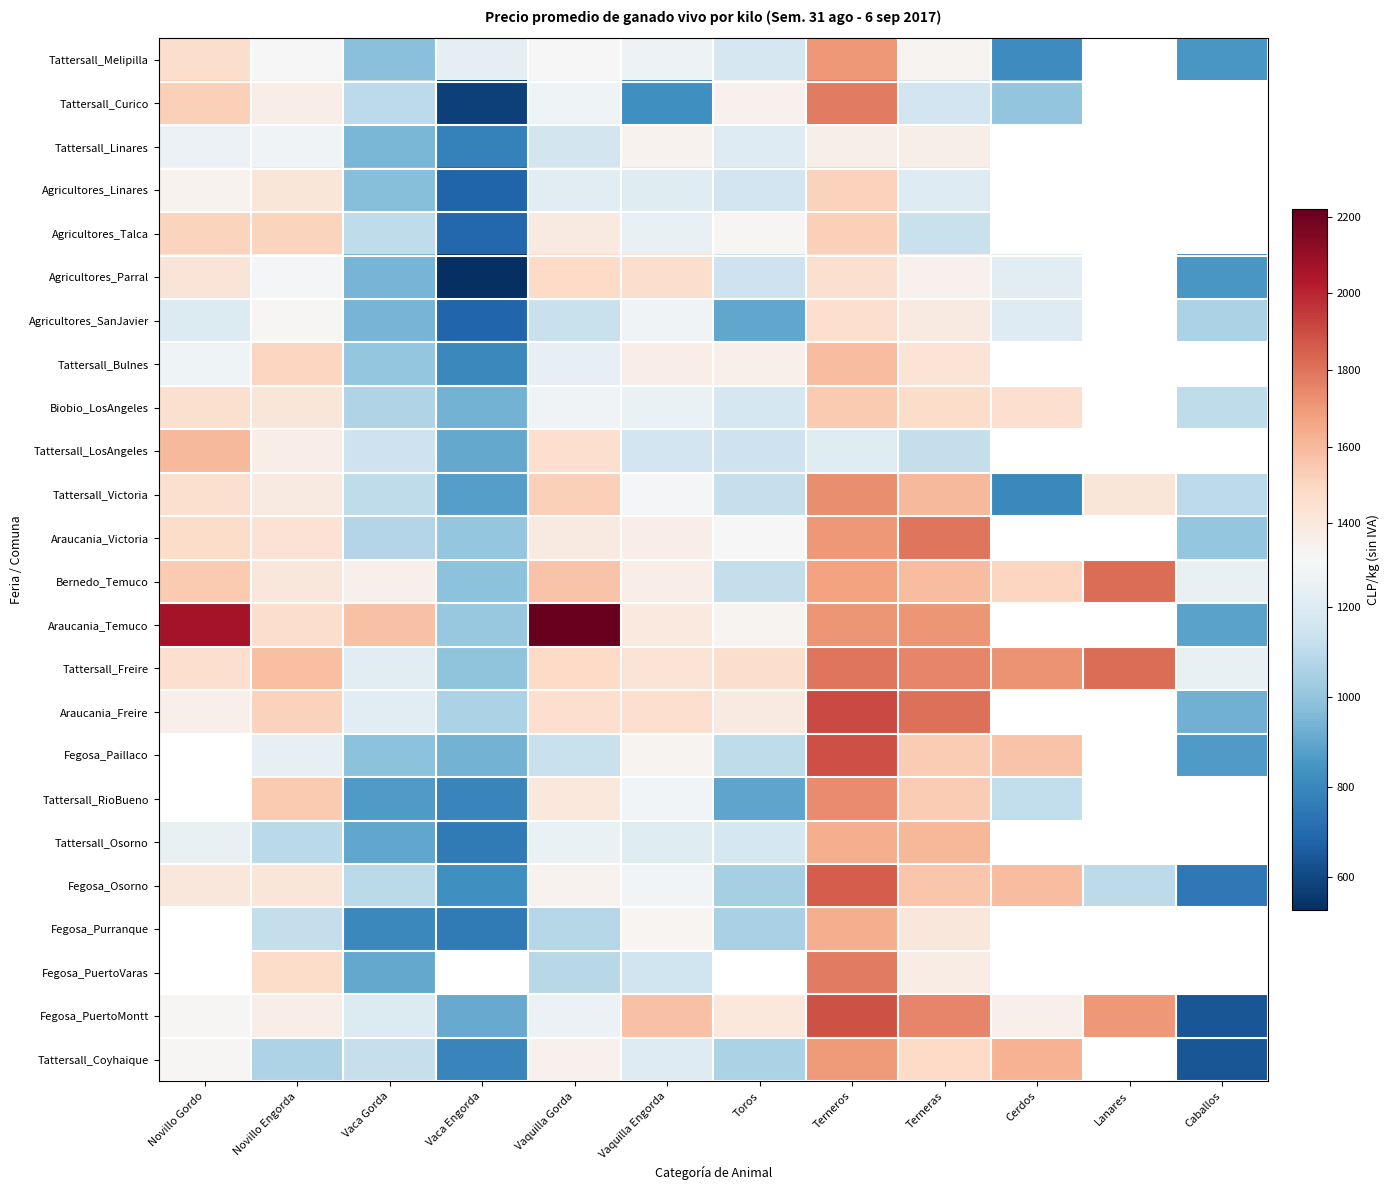

Rank the categories by Agricultores_Parral value from lowest to highest.

Vaca Engorda, Caballos, Vaca Gorda, Toros, Cerdos, Novillo Engorda, Terneras, Novillo Gordo, Terneros, Vaquilla Engorda, Vaquilla Gorda, Lanares